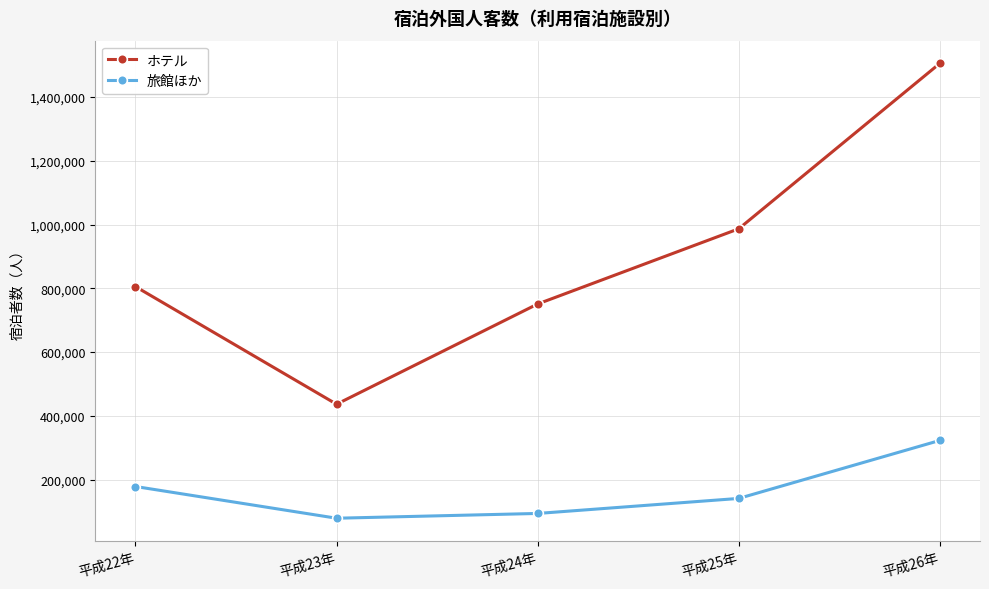

Reading right to left, list all the values displayed in this chart.

ホテル: 1505786	986873	750978	436563	805507
旅館ほか: 322906	140979	93846	78851	178347